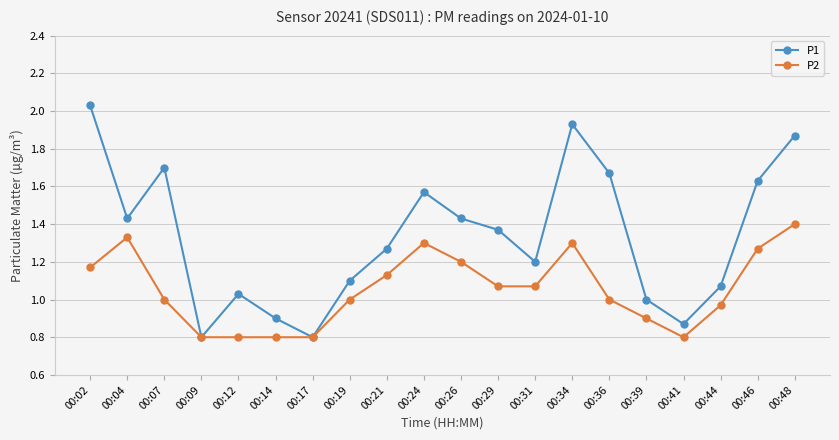

What is the value of the P1 point at the 7th from the left?

0.8